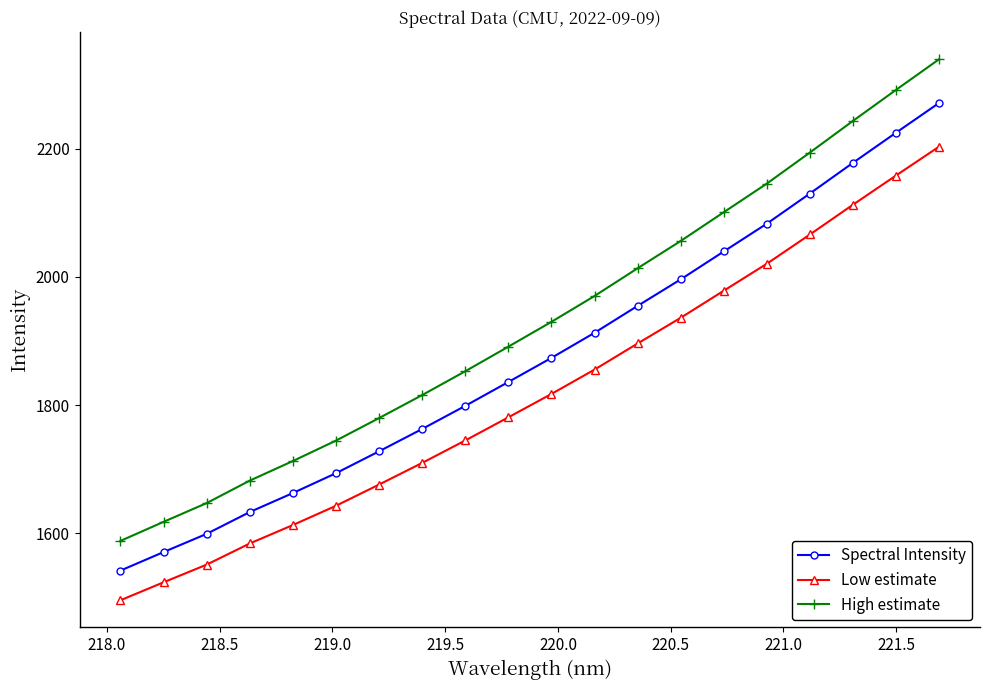

What is the lowest value of the Spectral Intensity series?

1542.1